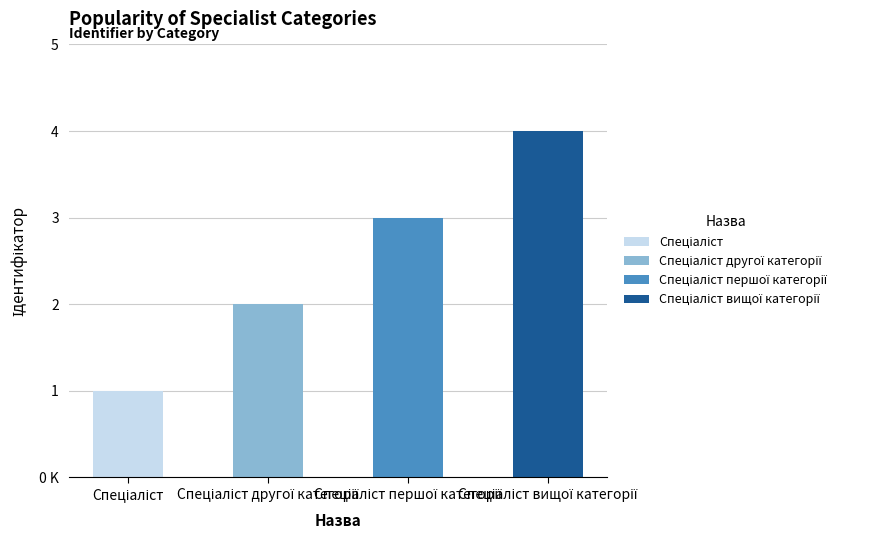

The chart shows a value of 1 at Спеціаліст другої категорії. True or false?

False